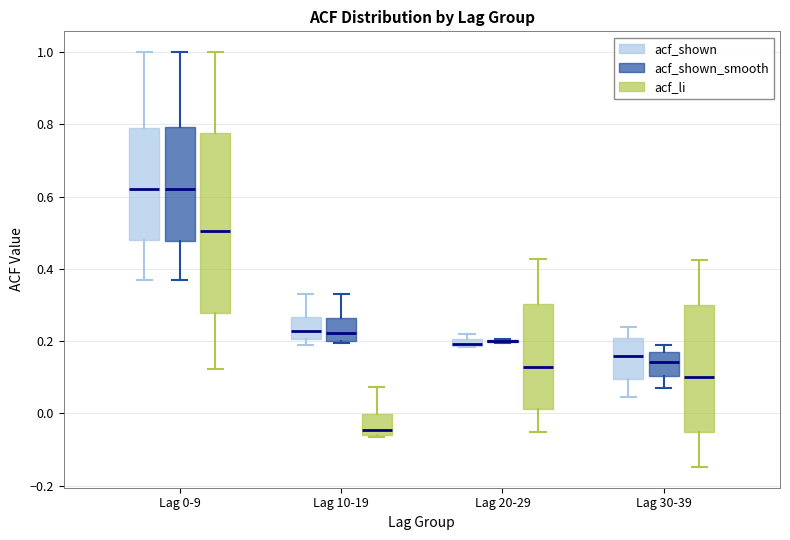

Where does the median line of the box for Lag 20-29 (acf_li) sit on the y-axis? The values are not printed on the chart, so give them approximately, as read against the axis.

0.14